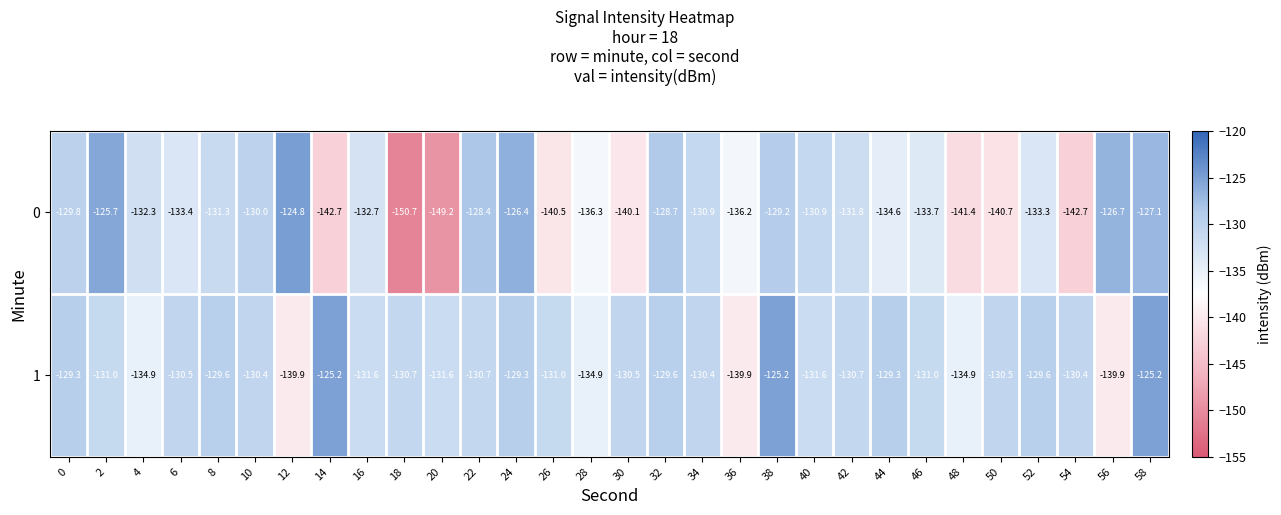

The 1 series shows -34.0 at 50. True or false?

False